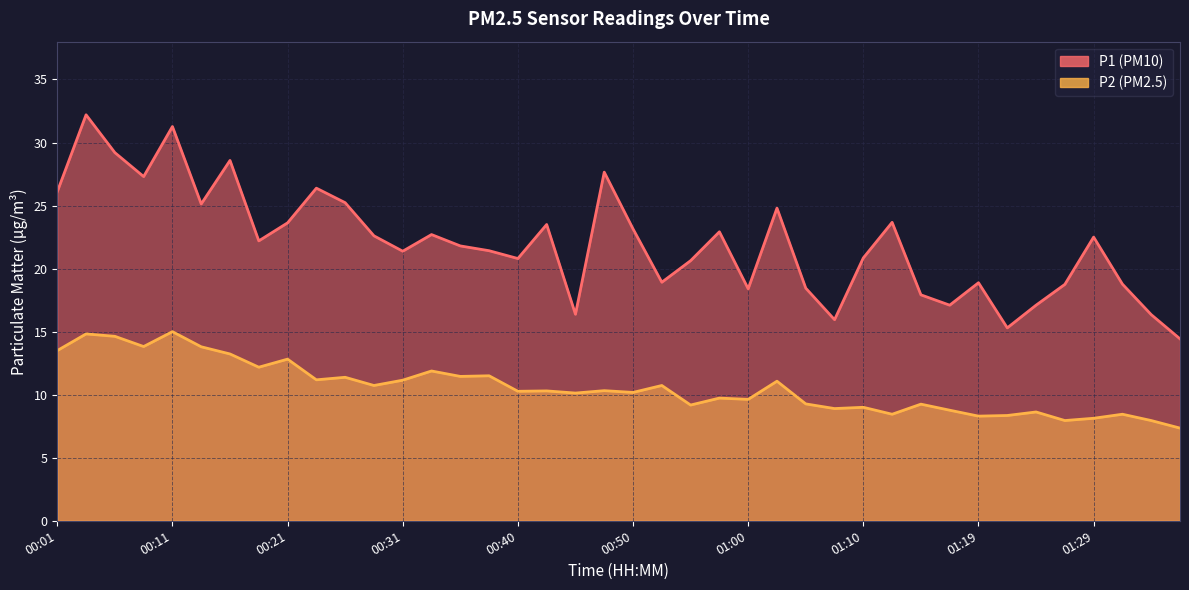

What position from the left is 01:31?

38